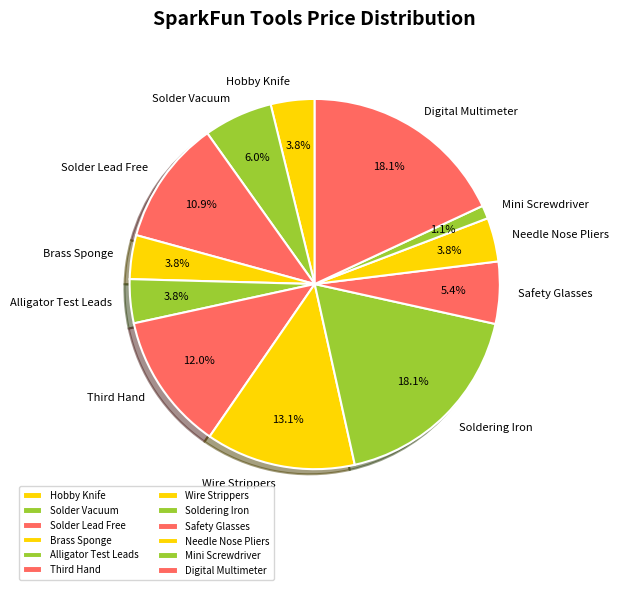

Count the number of slices in the pie.

12